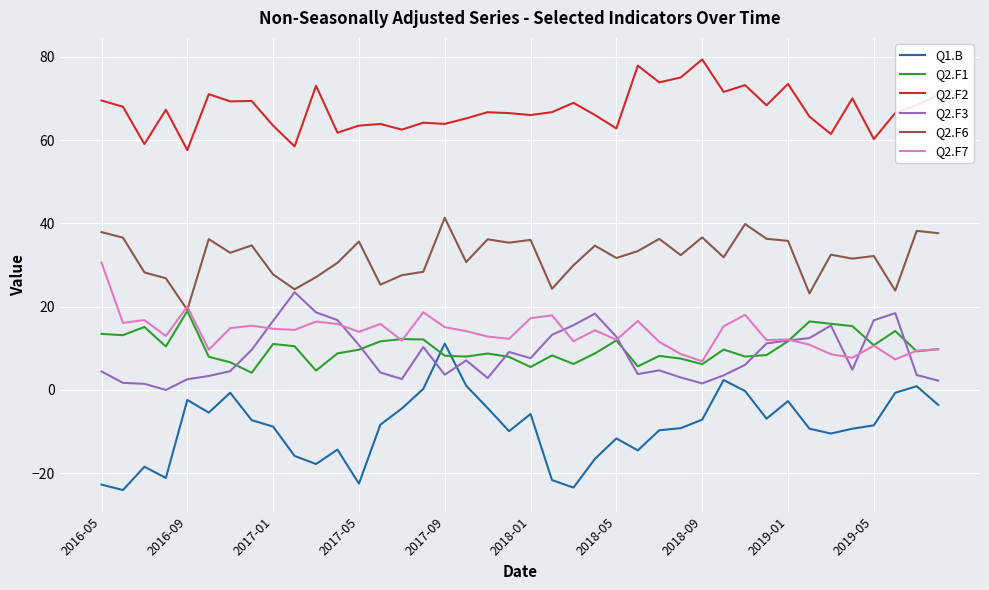

Which series has the largest total across all categories?

Q2.F2